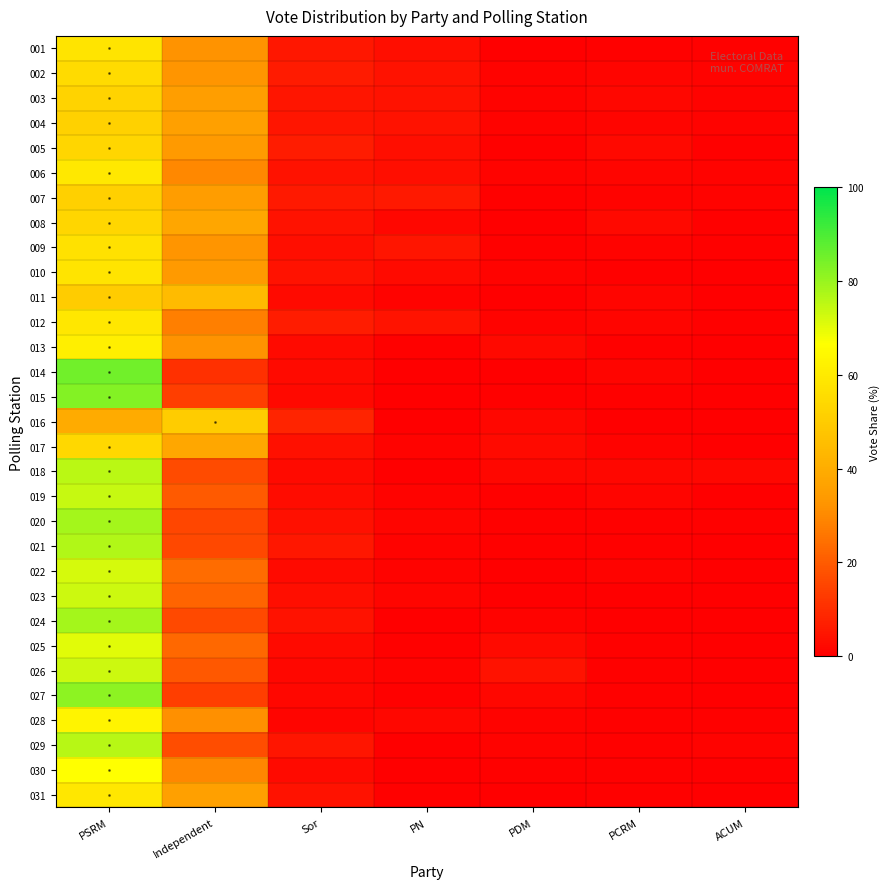

Rank the series by their maximum value, from lowest to highest.

016, 011, 007, 004, 003, 008, 005, 017, 002, 009, 001, 010, 012, 031, 006, 013, 028, 030, 025, 022, 023, 026, 019, 018, 029, 021, 020, 024, 027, 015, 014